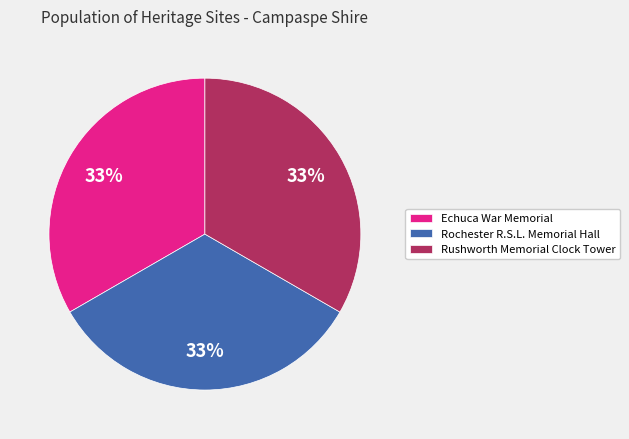

Is the sum of Rushworth Memorial Clock Tower and Echuca War Memorial greater than half?

Yes